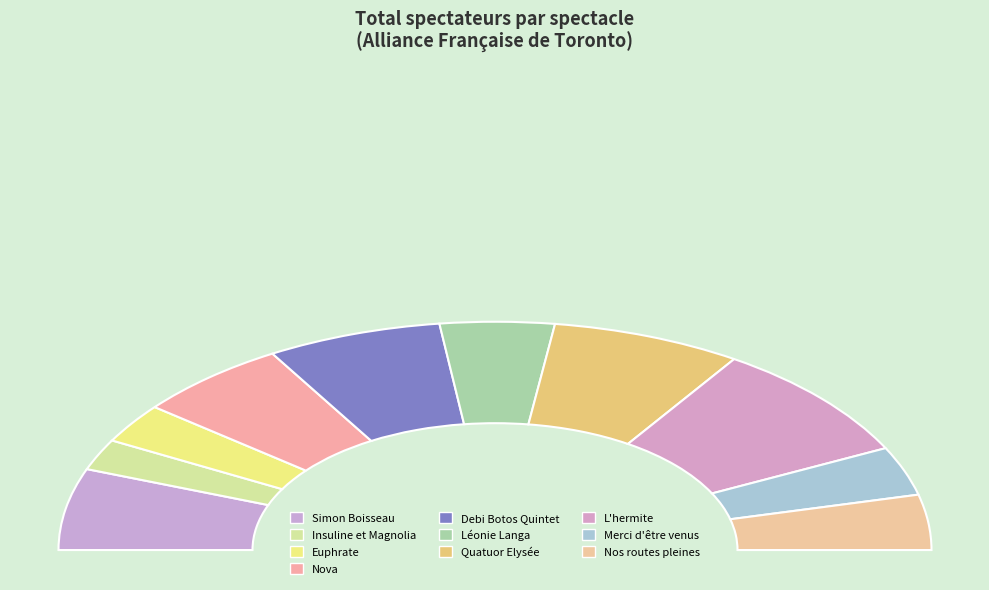

What is the total percentage of Merci d'être venus and Quatuor Elysée?

21.0%